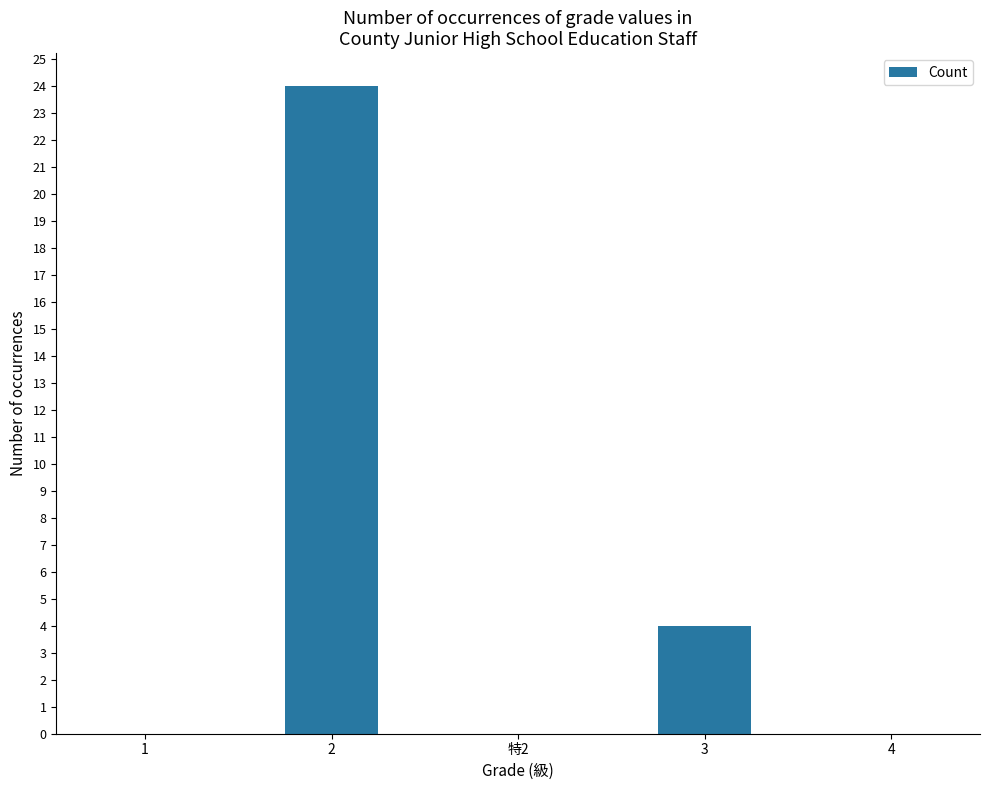

Where is the data nearest to the value 12?

3